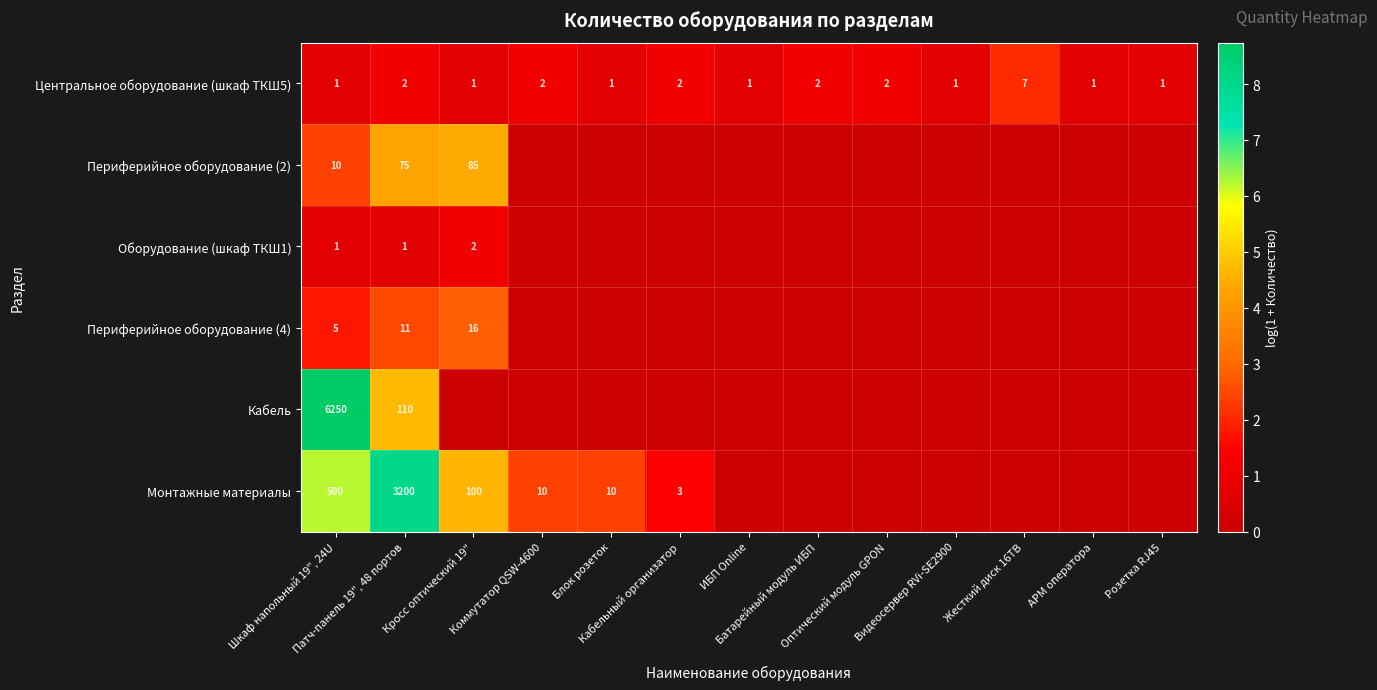

What is the difference between the maximum and minimum values in the Монтажные материалы series?

8.1